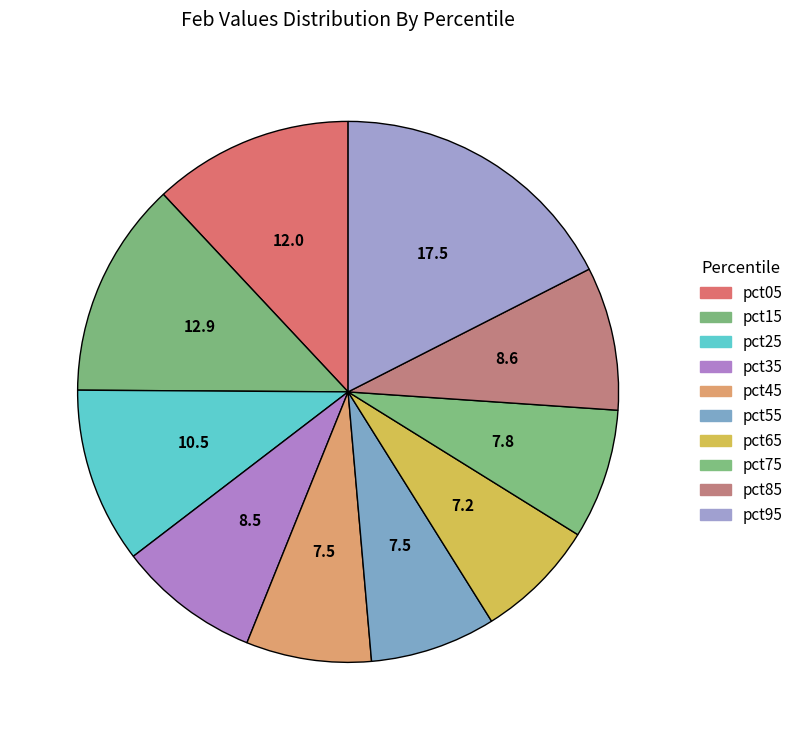

How many segments does this pie chart have?

10